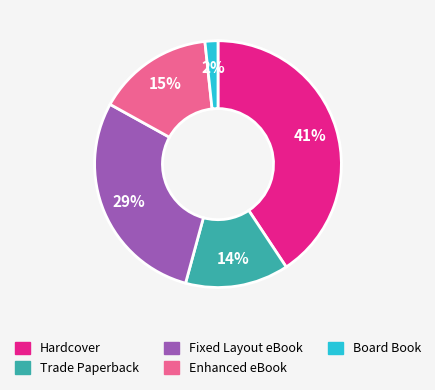

To the nearest percent, what portion does Board Book represent?

2%